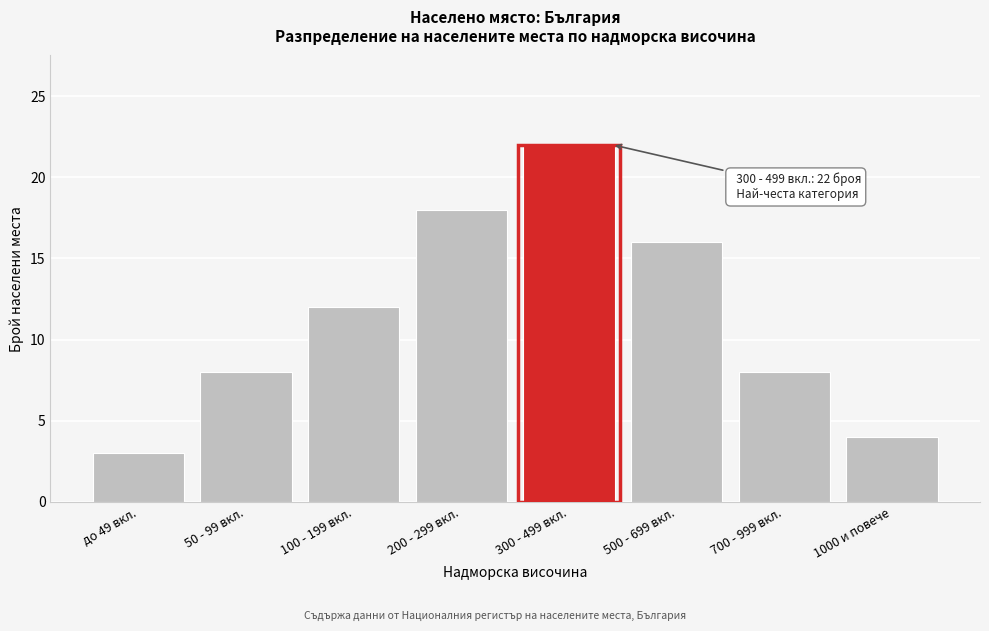

Reading left to right, transcribe all the data shown in this chart.

3	8	12	18	22	16	8	4